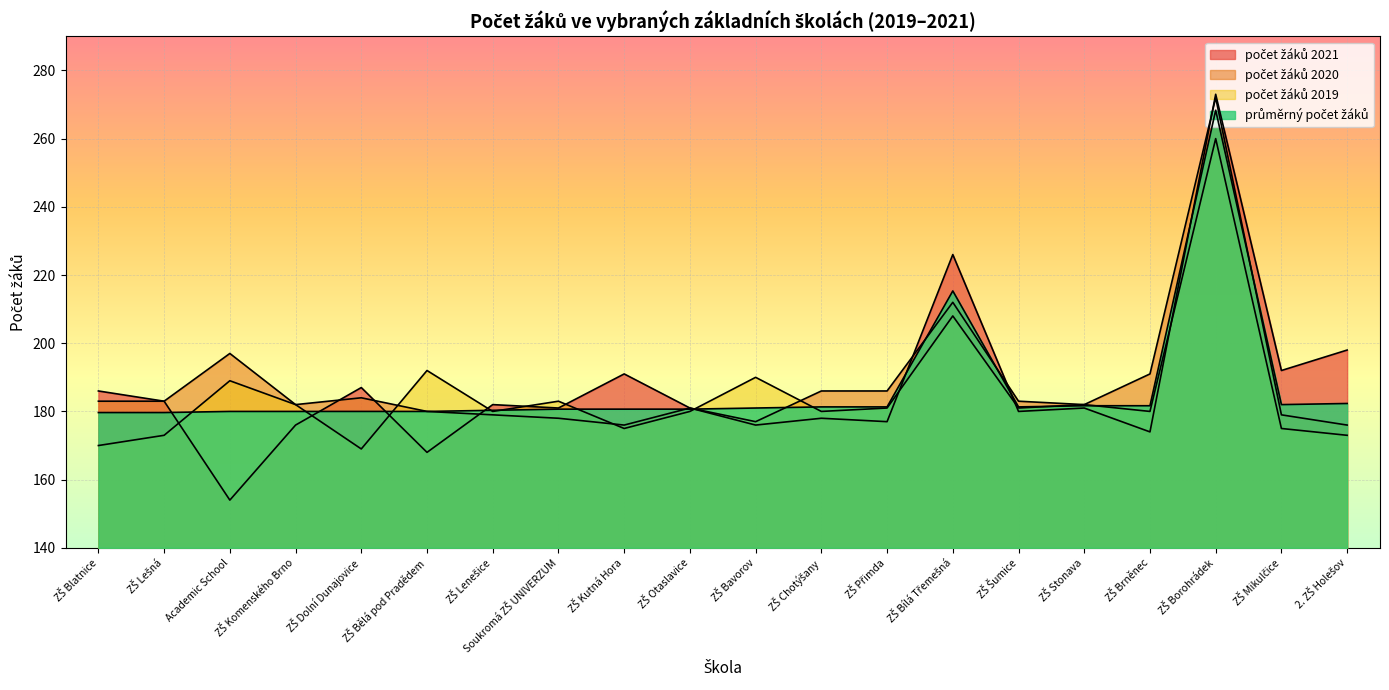

Does the chart display data point markers on the line(s)?

No